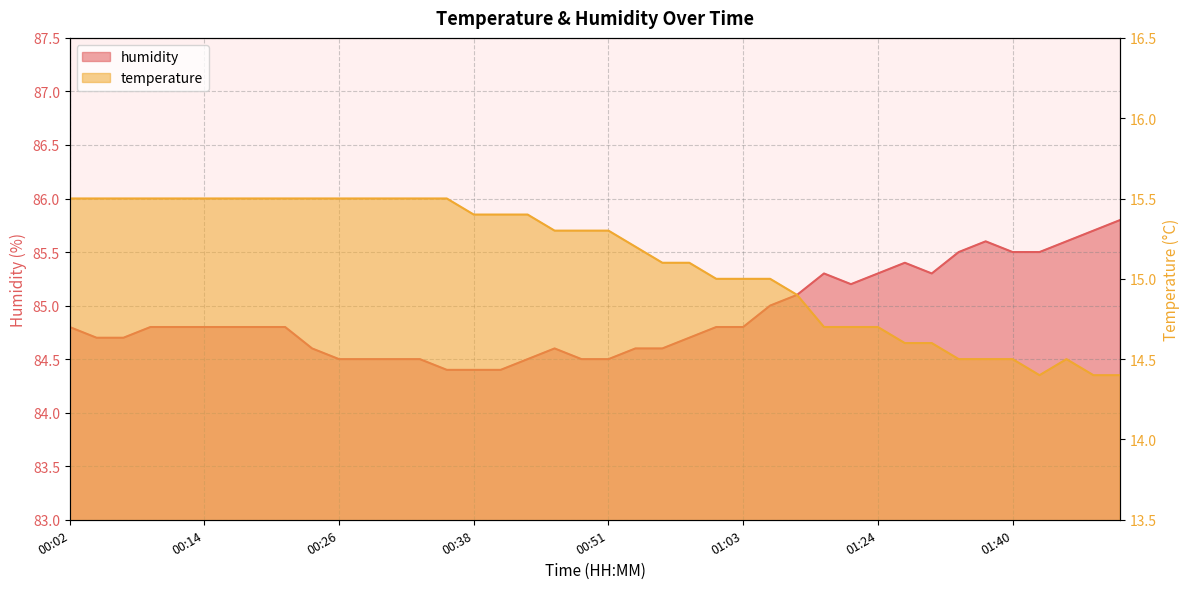

What is the average value of the humidity series?

84.9